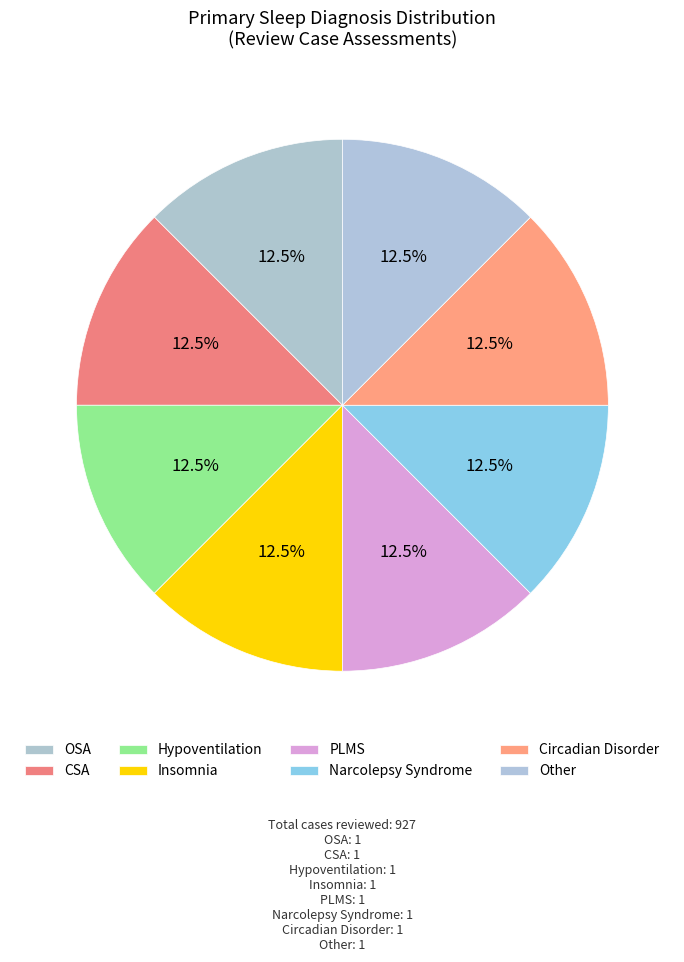

Rank the categories by value from highest to lowest.

Other, OSA, CSA, Hypoventilation, Insomnia, PLMS, Narcolepsy Syndrome, Circadian Disorder